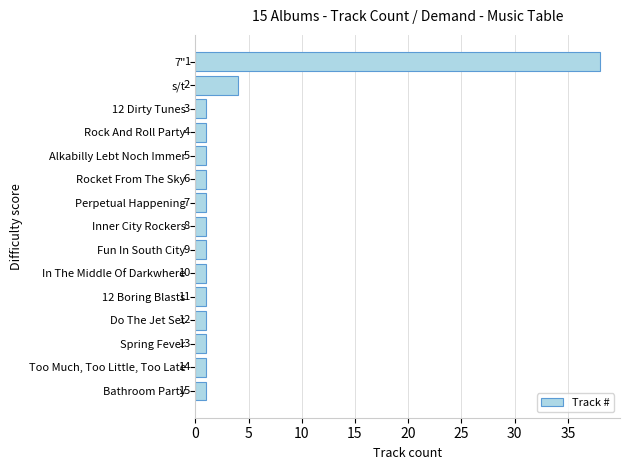

Are the bars grouped side by side (vs. stacked)?

No